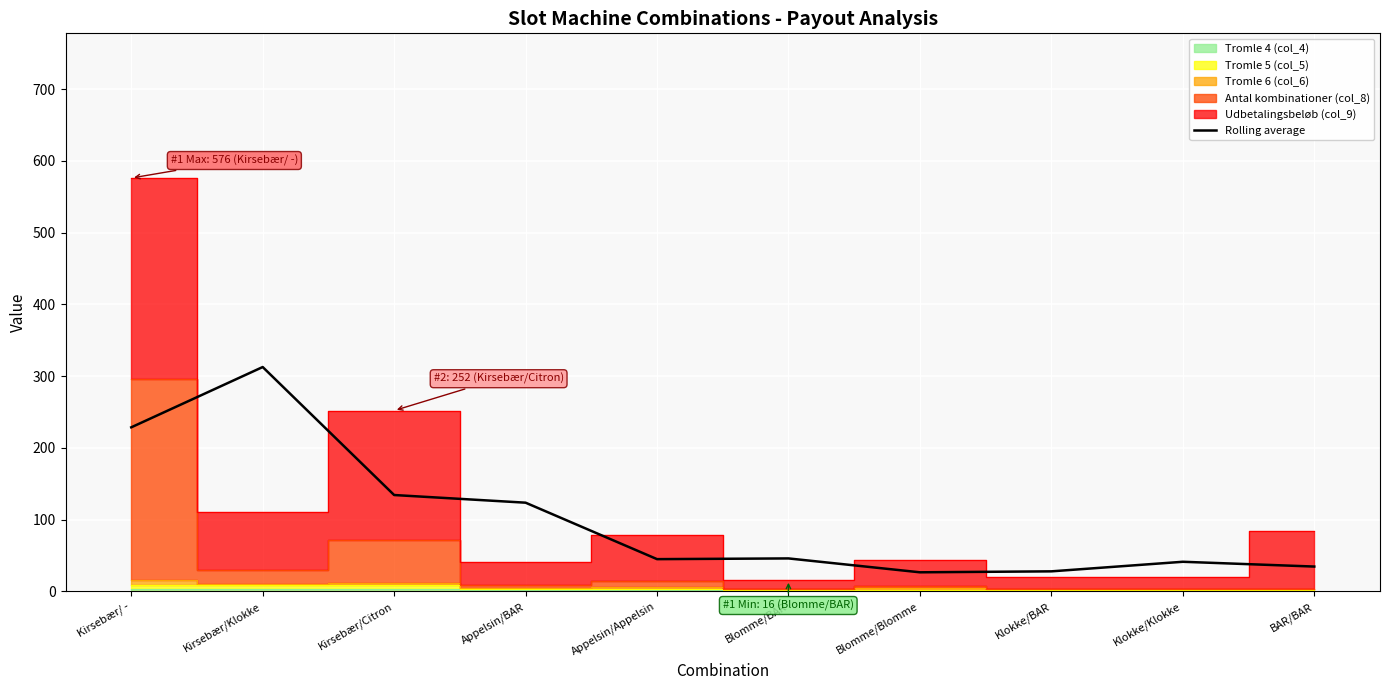

The value at Appelsin/BAR is 53.9. True or false?

False